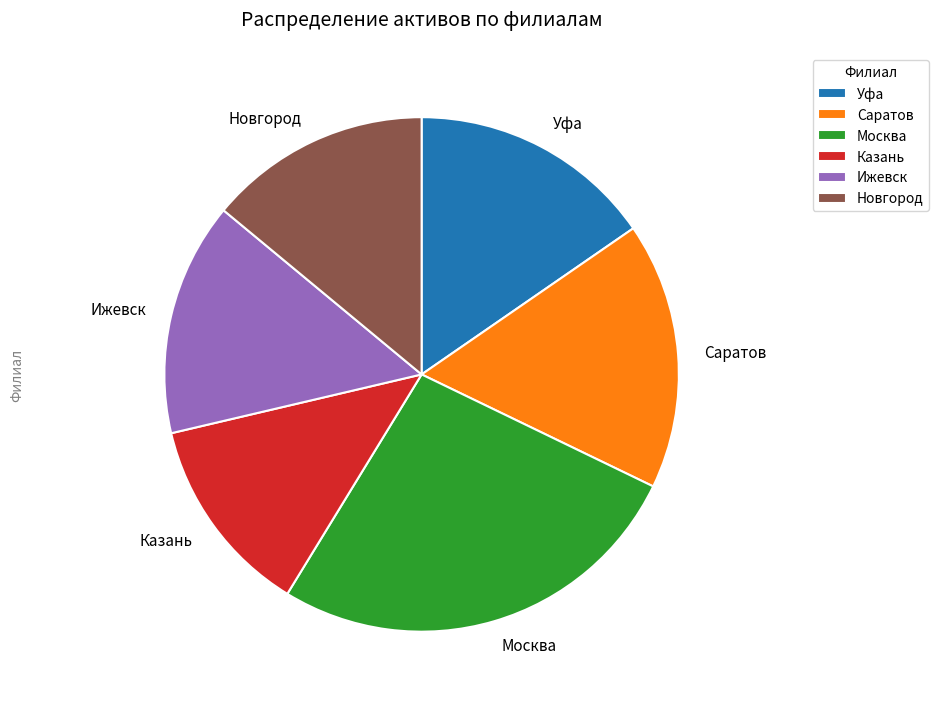

Combined, do Москва and Новгород account for over 50%?

No